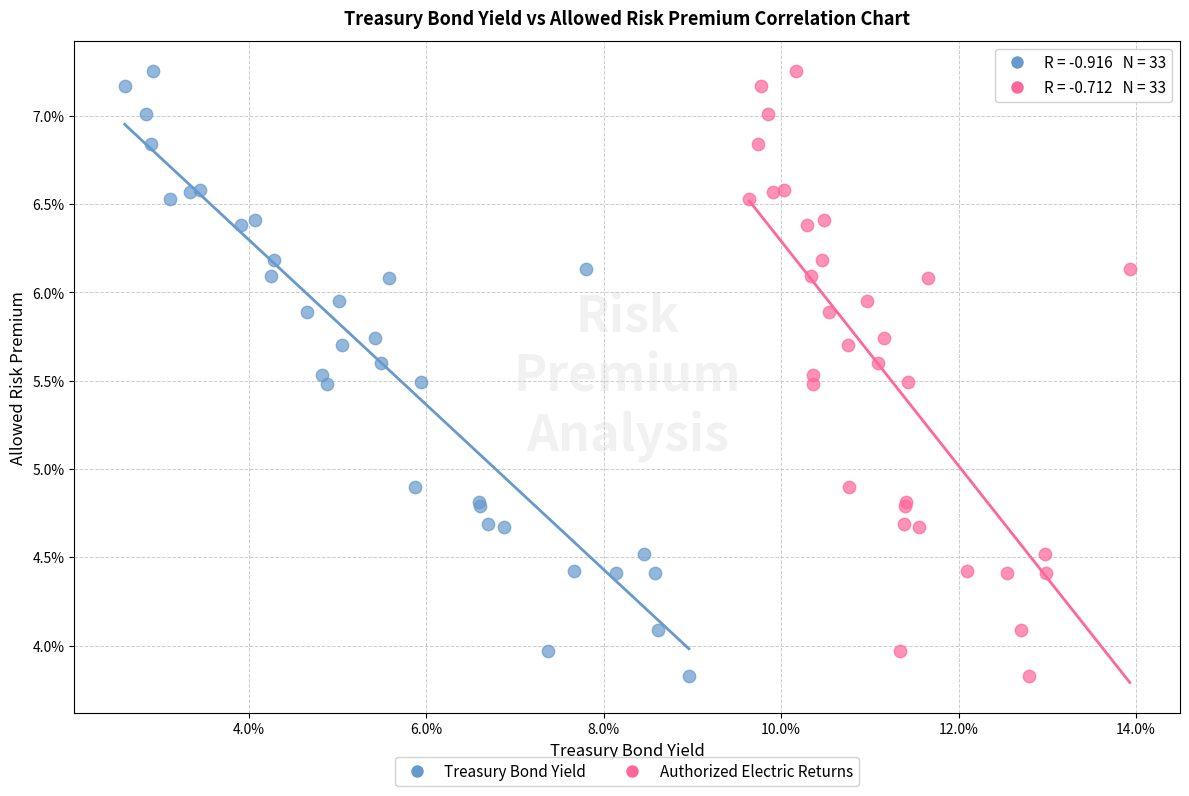

What are all the series names shown in the legend?

Treasury Bond Yield, Authorized Electric Returns